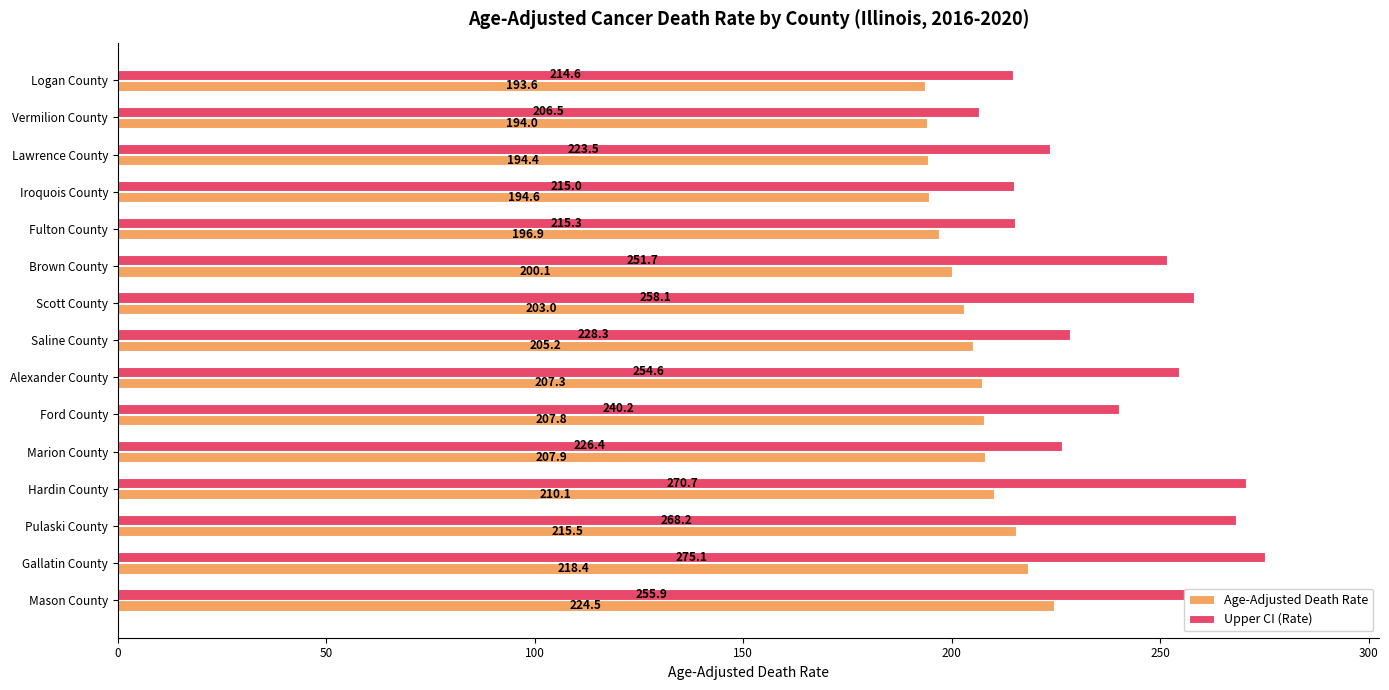

Count the number of data series in this chart.

2